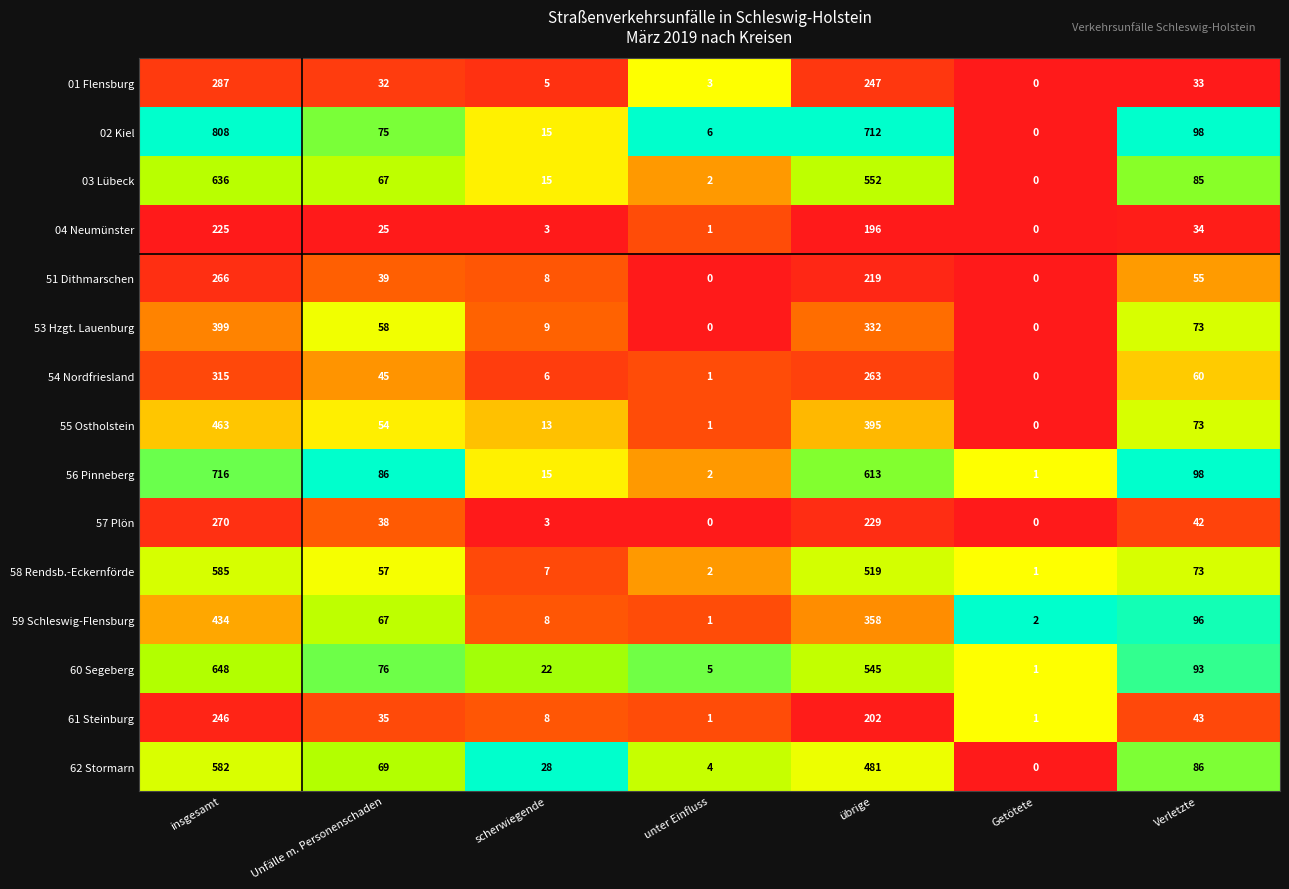

How many distinct data groups are displayed?

15